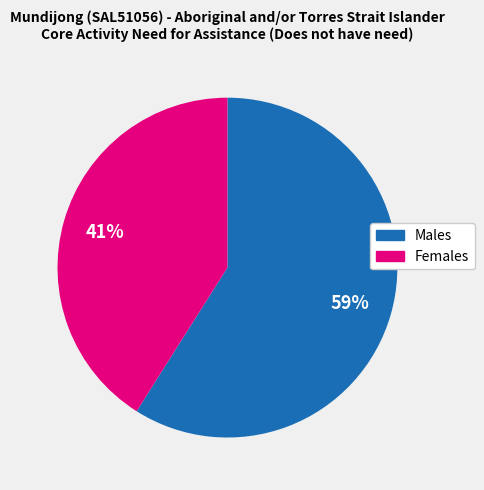

To the nearest percent, what is the average slice percentage?

50%